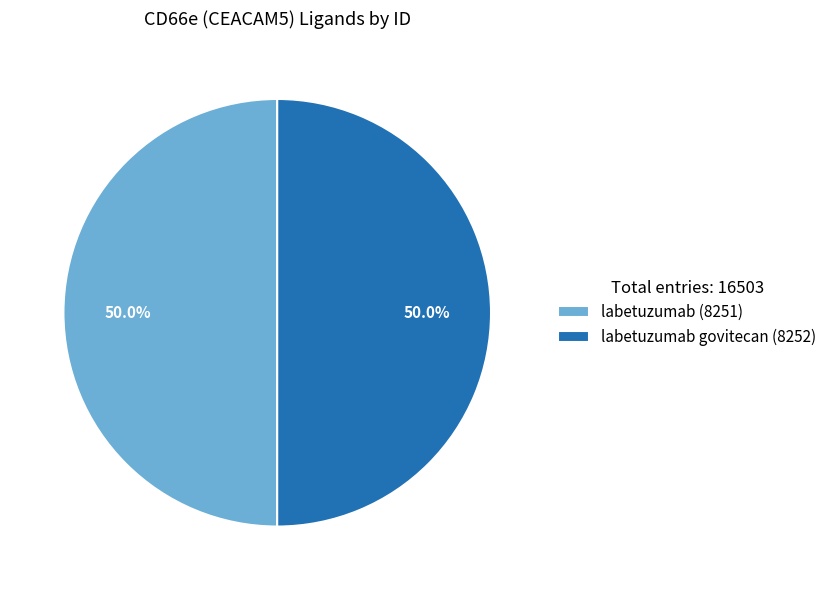

Is the sum of labetuzumab (8251) and labetuzumab govitecan (8252) greater than half?

Yes